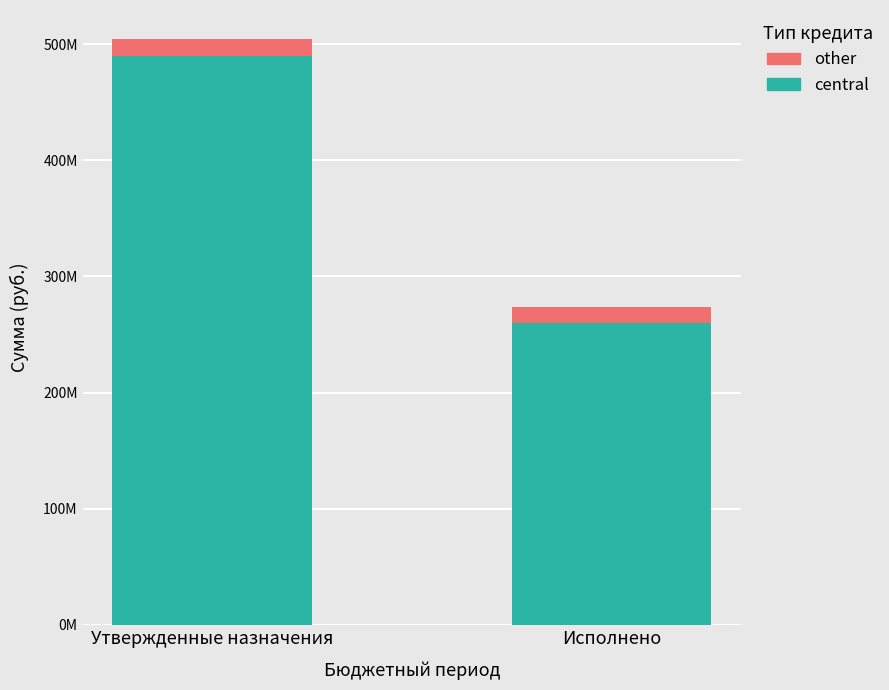

Are the bars grouped side by side (vs. stacked)?

No